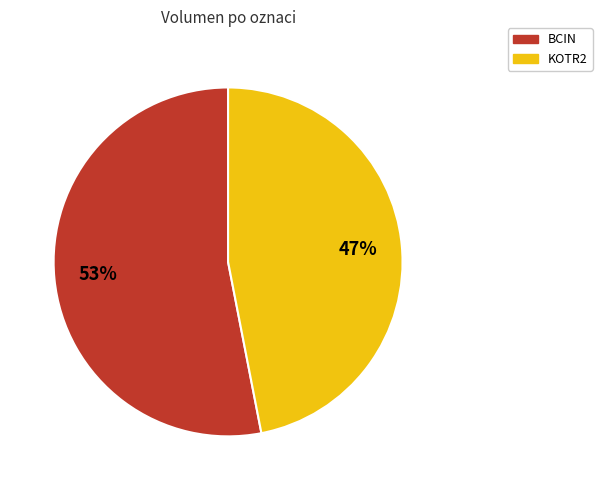

Which category has the biggest portion of the pie?

BCIN